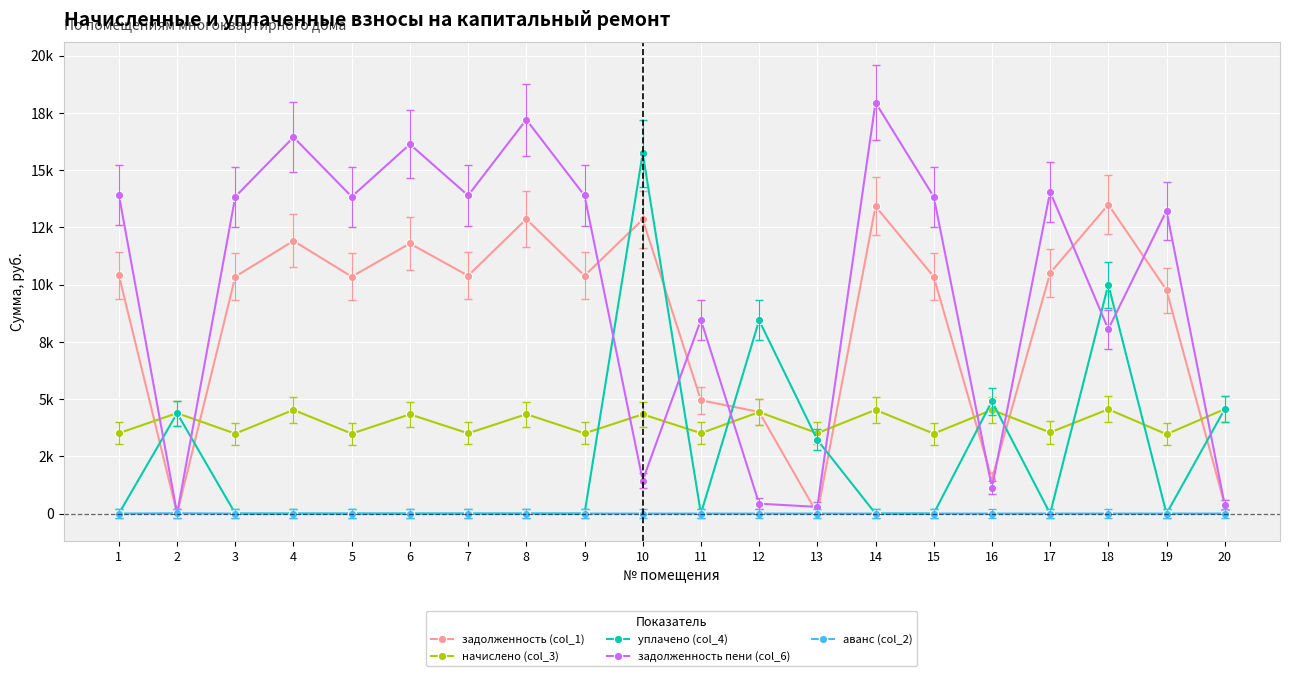

What are all the series names shown in the legend?

задолженность (col_1), начислено (col_3), уплачено (col_4), задолженность пени (col_6), аванс (col_2)